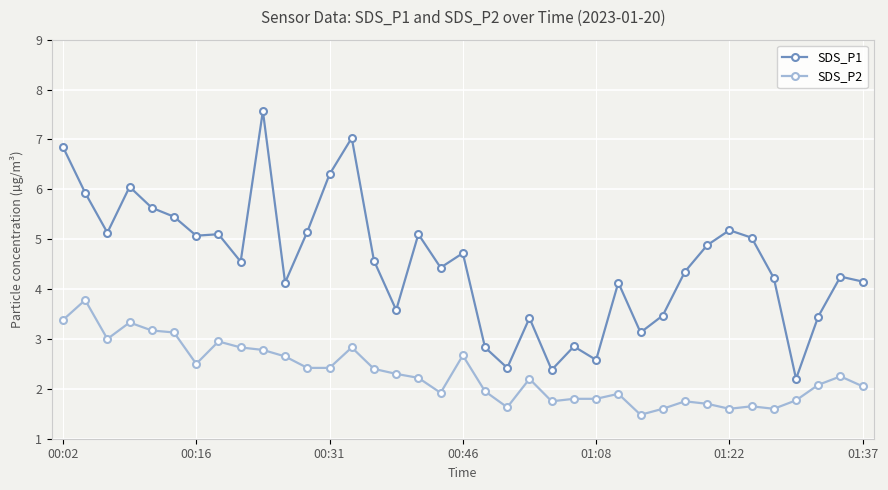

What is the value of the SDS_P1 point at the 28th from the left?

3.5